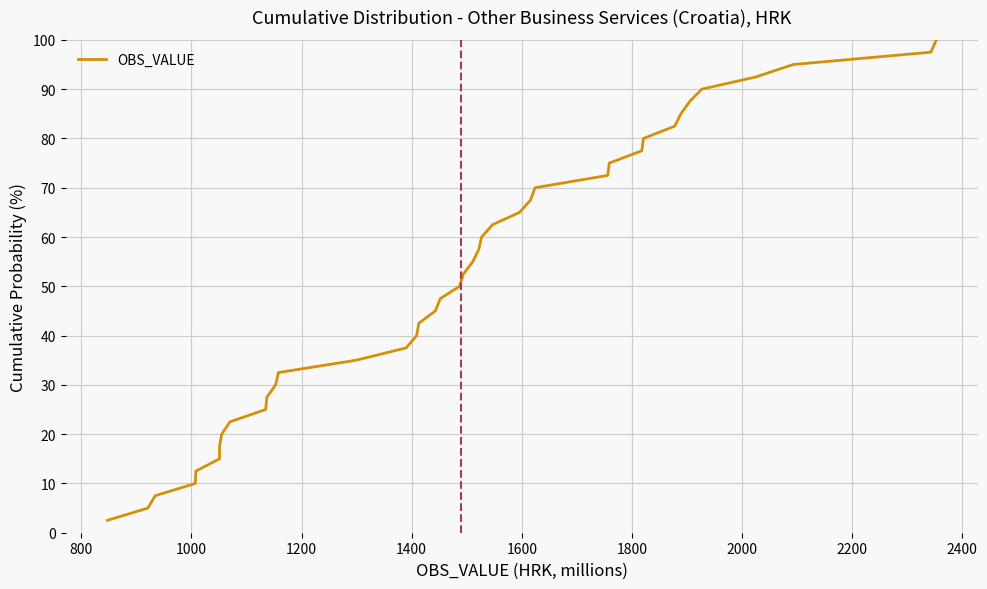

True or false: there are more than 2 points higher than both neighbors.

False